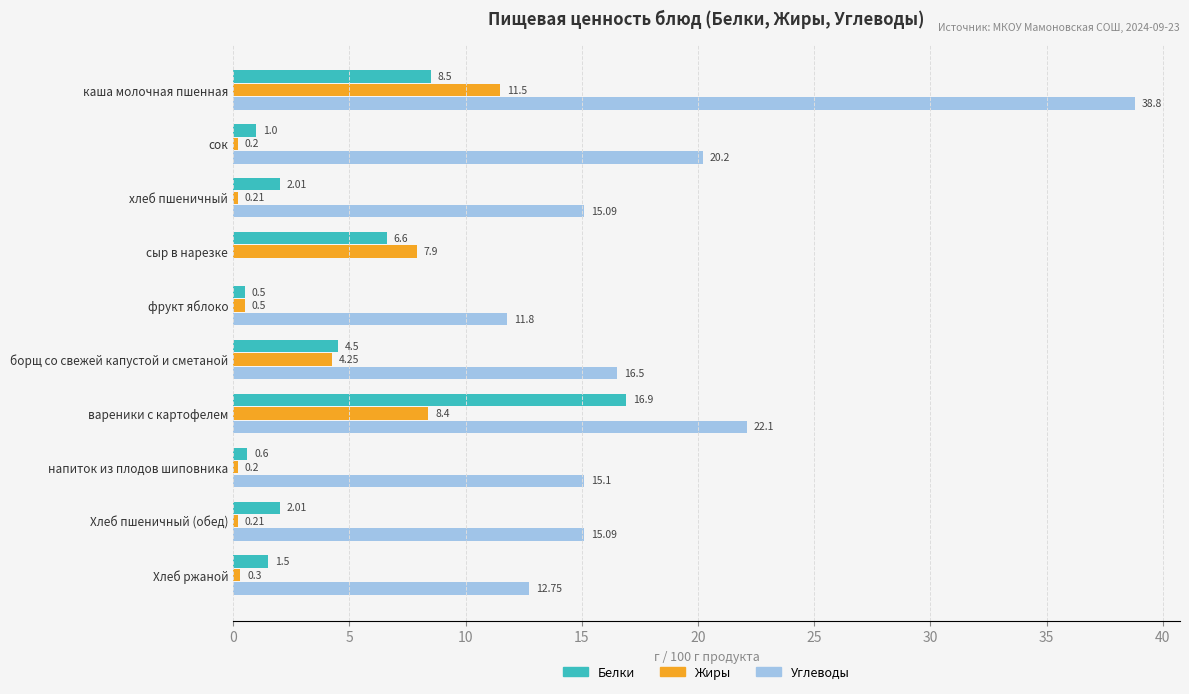

How many data points in Углеводы are above 15?

7